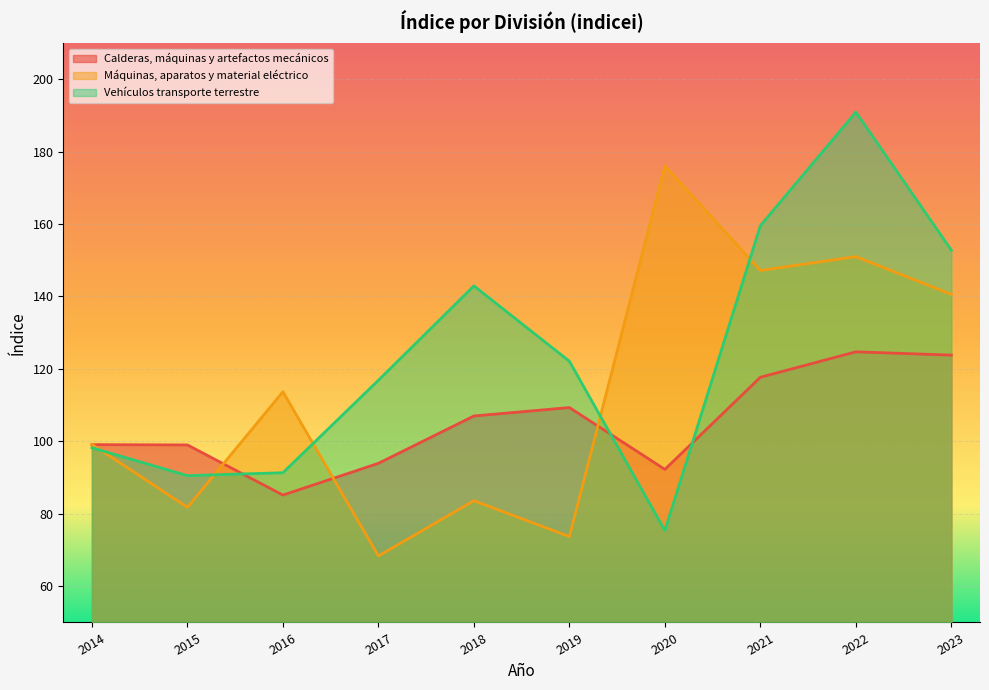

Between 2022 and 2014, which is larger?

2022